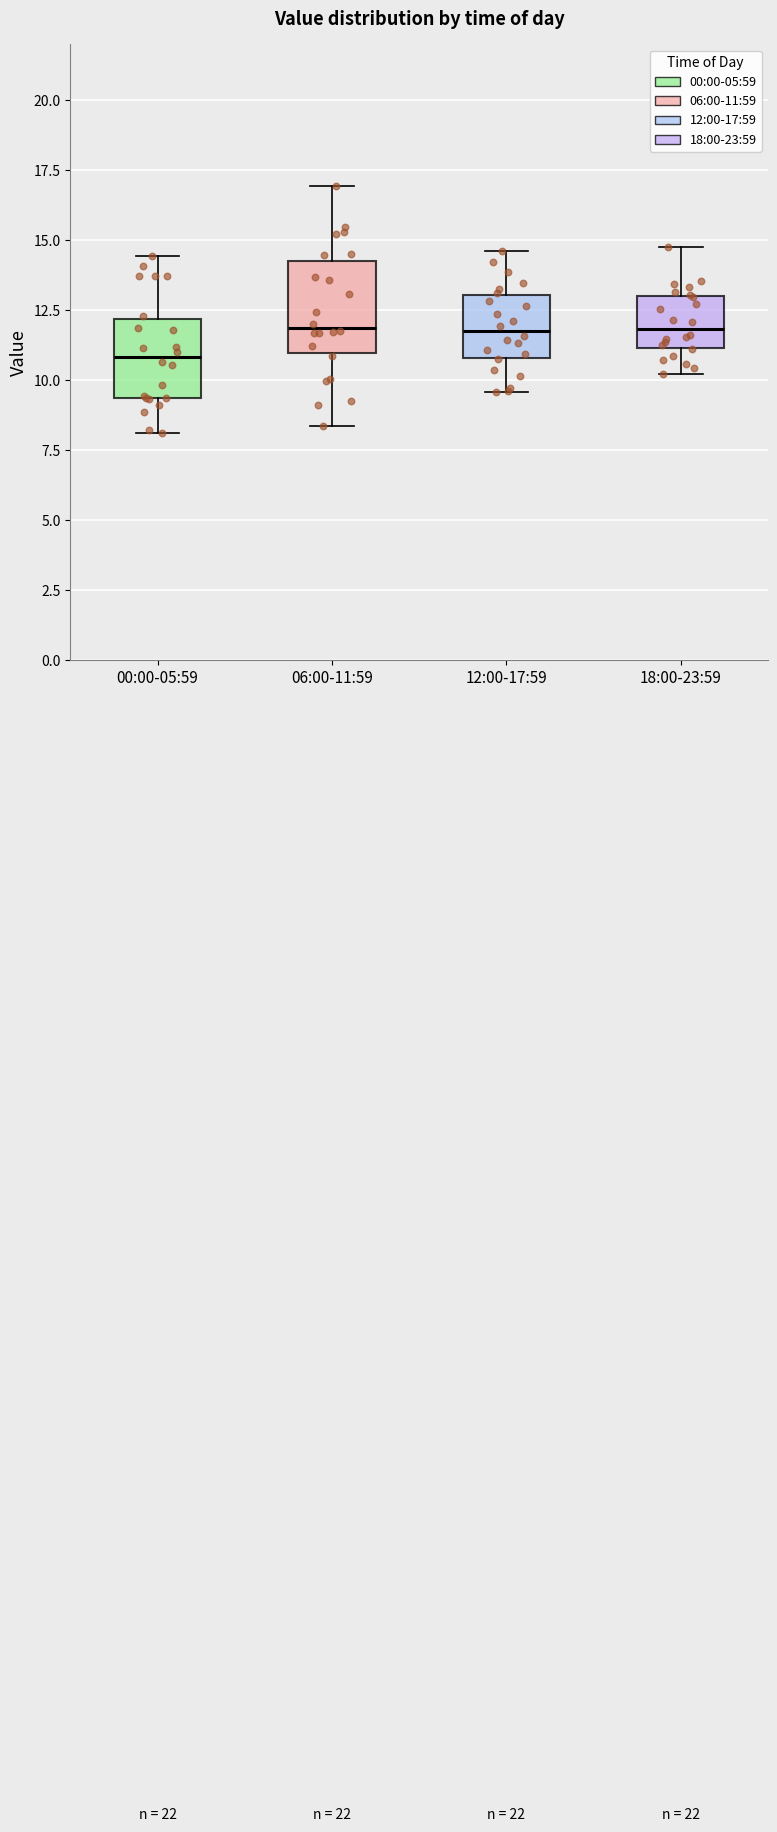

Where does the median line of the box for 12:00-17:59 sit on the y-axis? The values are not printed on the chart, so give them approximately, as read against the axis.

12.0